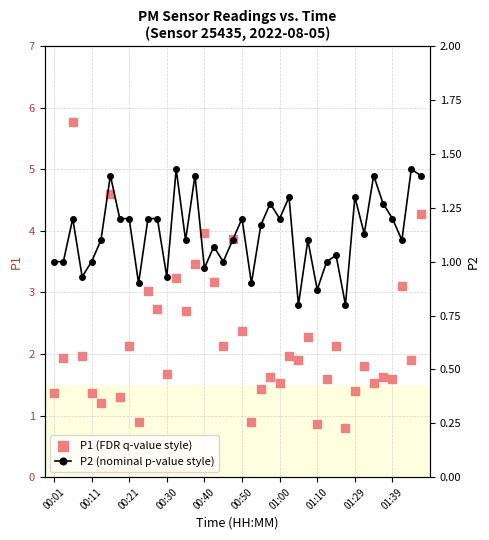

Which series reaches the maximum Y coordinate?

P1 (FDR q-value style)